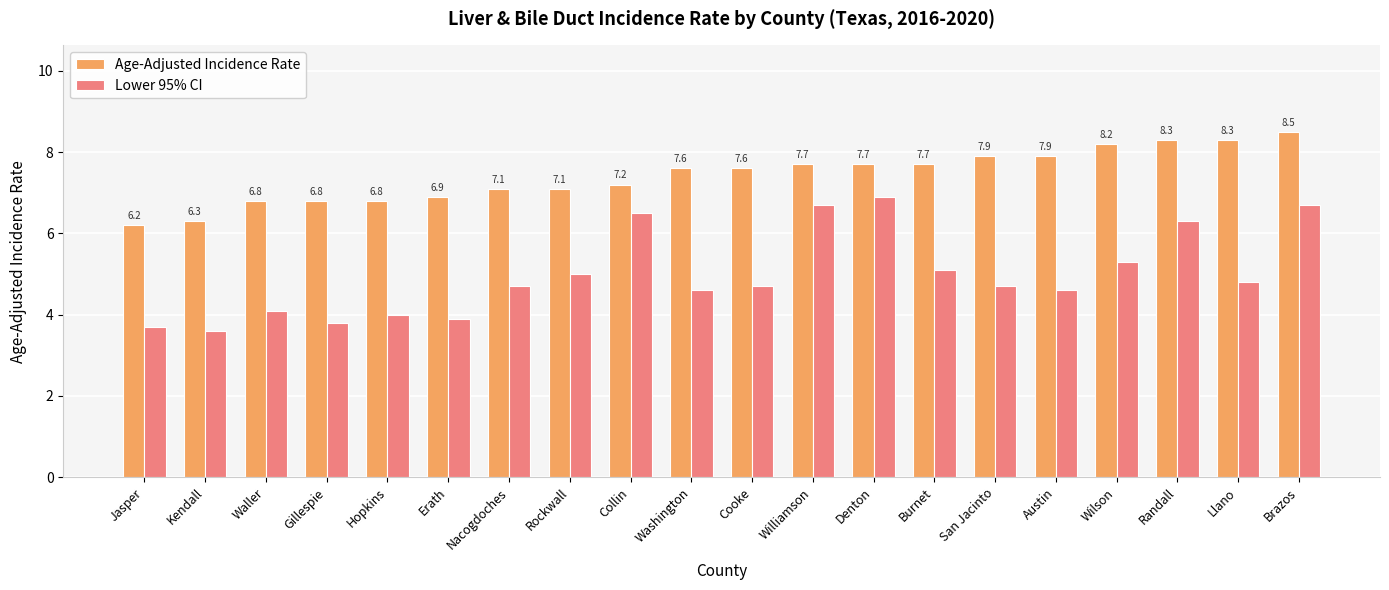

Which series has the largest range (max minus min)?

Lower 95% CI